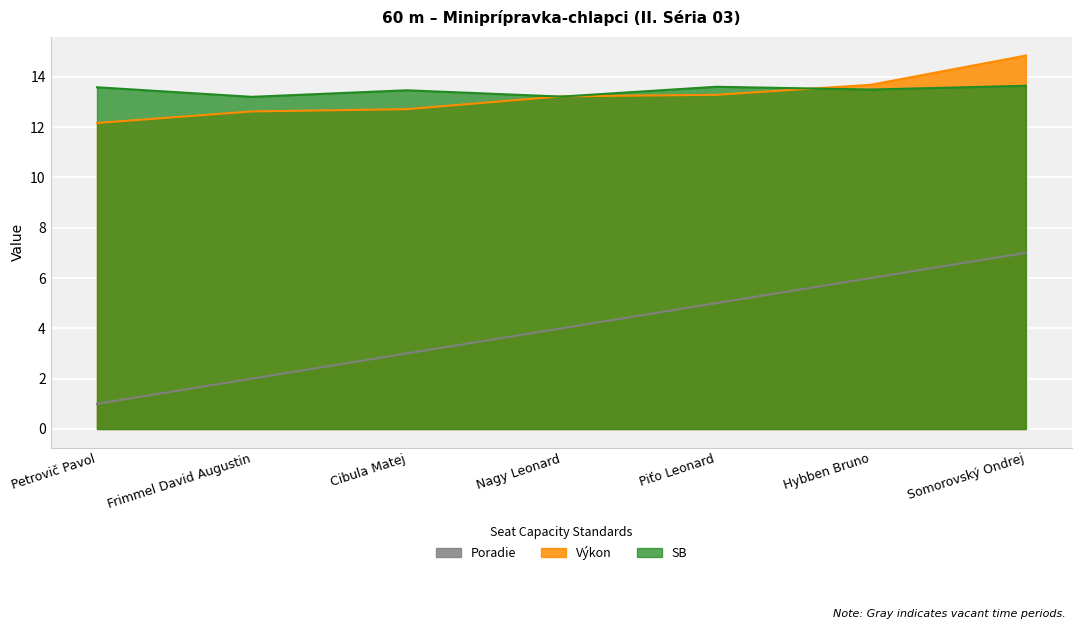

What is the minimum value shown in the chart?

1.0